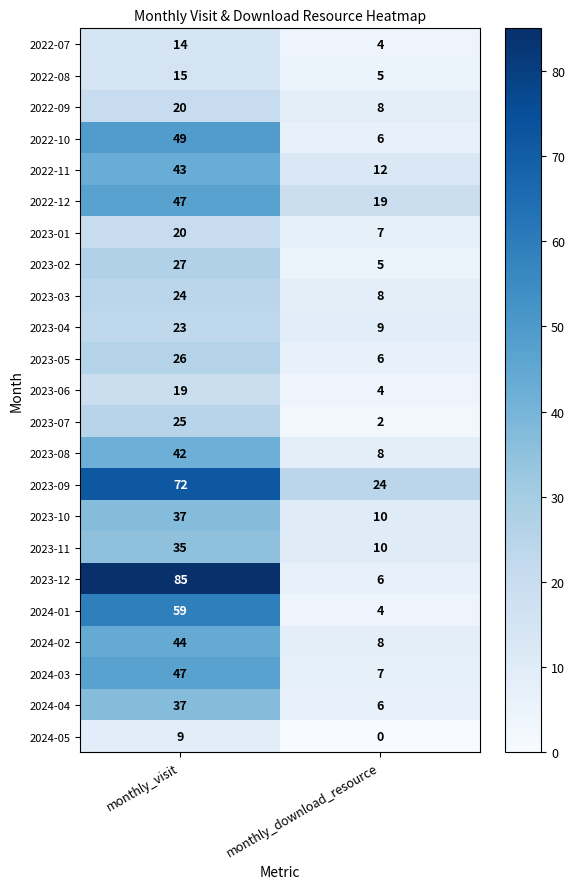

Which series has the largest range (max minus min)?

2023-12